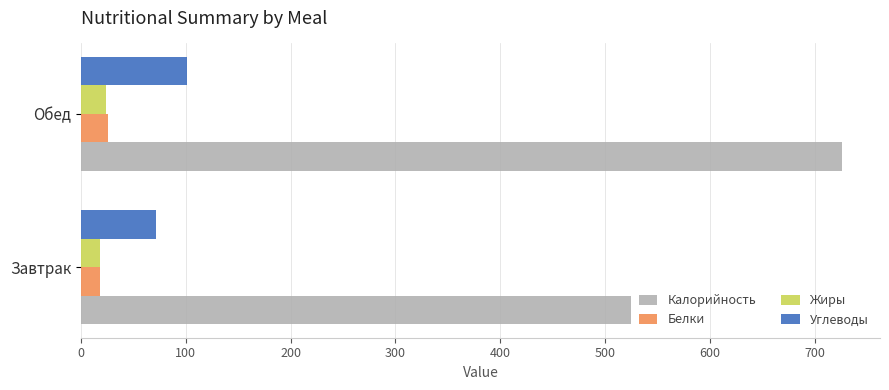

What is the maximum value for Жиры?

24.1